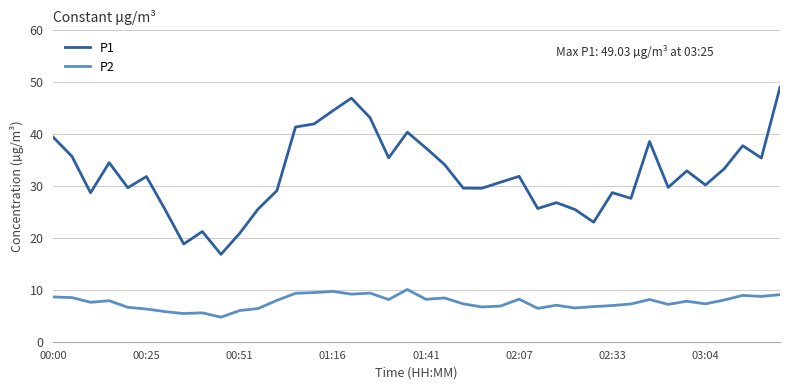

Which series has the largest total across all categories?

P1